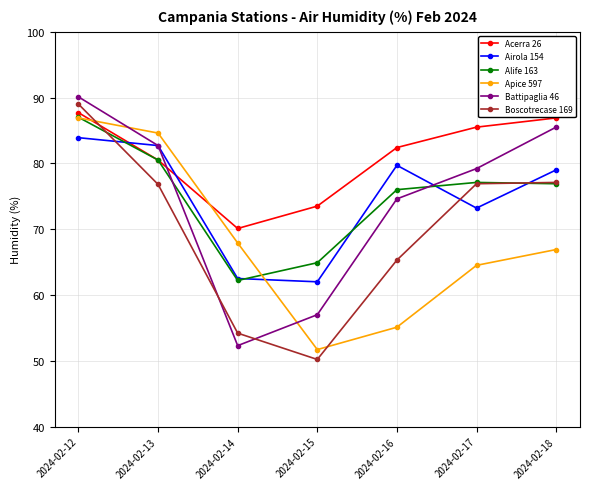

Which series ends up on top after the final intersection of Battipaglia 46 and Apice 597?

Battipaglia 46